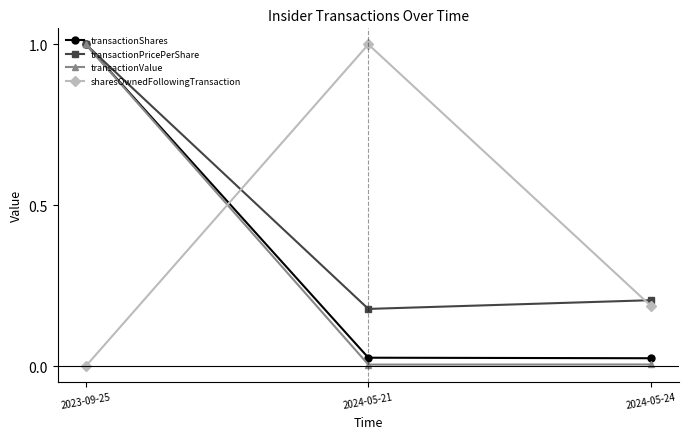

What is the total value across all series at 2024-05-24?

0.4